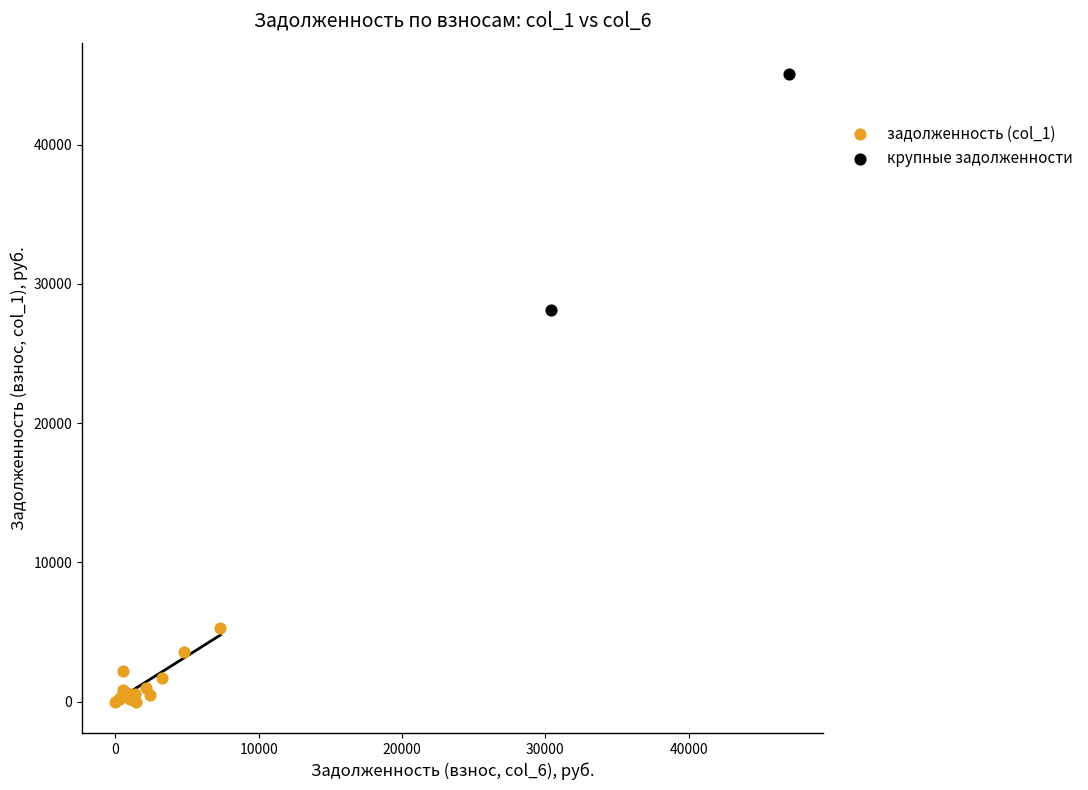

What are all the series names shown in the legend?

задолженность (col_1), крупные задолженности